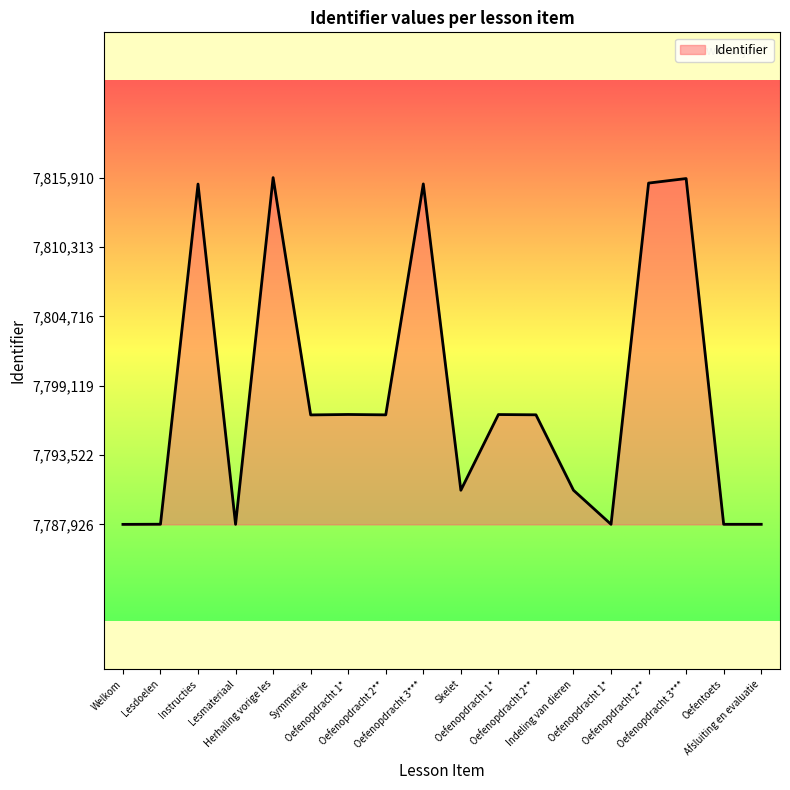

List the labels in order of value, smallest first.

Welkom, Lesmateriaal, Oefenopdracht 1*, Oefentoets, Afsluiting en evaluatie, Lesdoelen, Skelet, Indeling van dieren, Symmetrie, Oefenopdracht 2**, Oefenopdracht 2**, Oefenopdracht 1*, Oefenopdracht 1*, Instructies, Oefenopdracht 3***, Oefenopdracht 2**, Oefenopdracht 3***, Herhaling vorige les